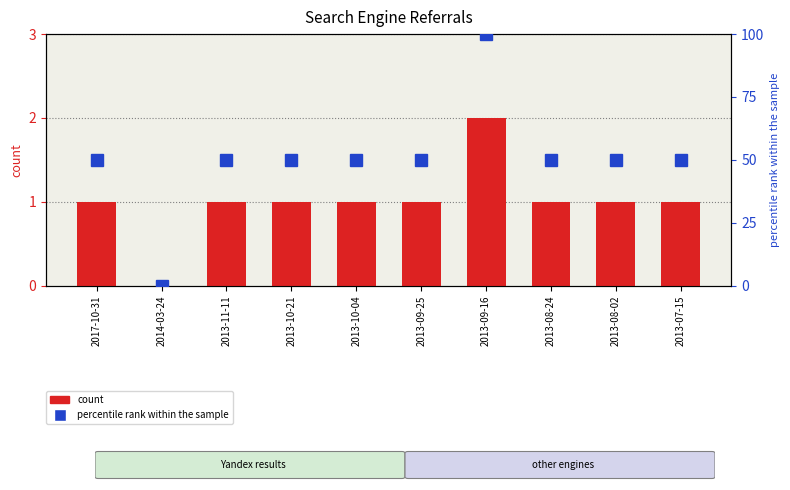

The percentile rank within the sample series shows 50 at 2013-08-02. True or false?

True